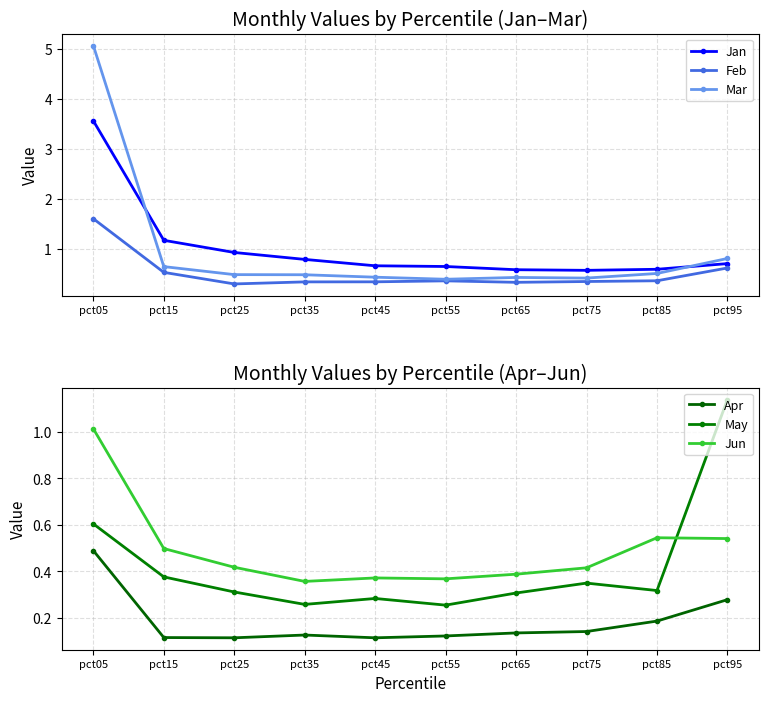

What is the difference between the highest and lowest values at pct85?

0.4